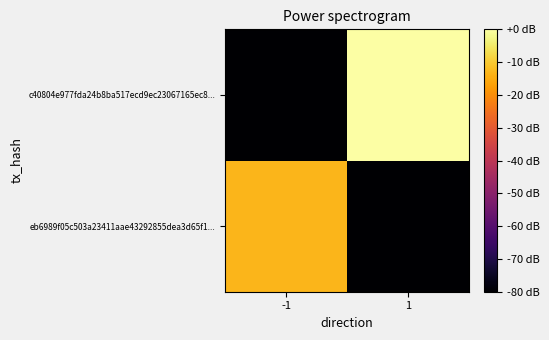

List the series in order of their overall mean, lowest first.

eb6989f05c503a23411aae43292855dea3d65f1..., c40804e977fda24b8ba517ecd9ec23067165ec8...